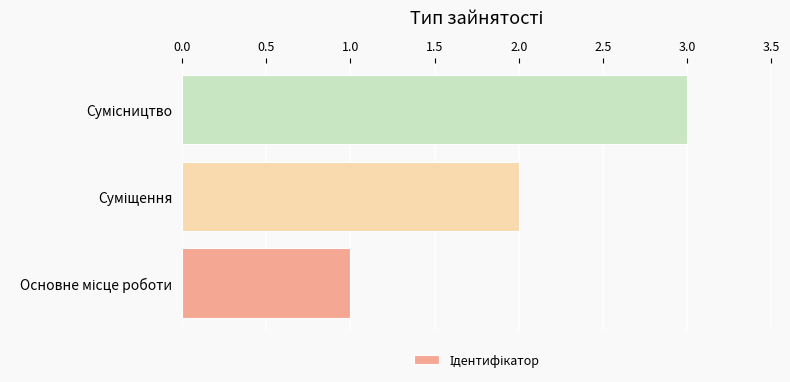

What is the sum of all values?

6